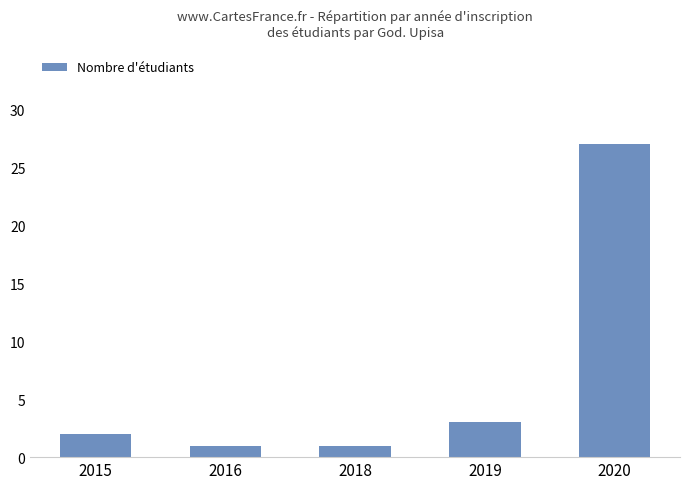

What is the average value?

7